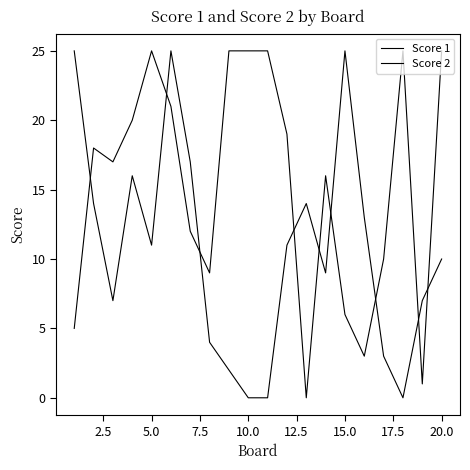

How many values in the Score 2 series are below 11?

10